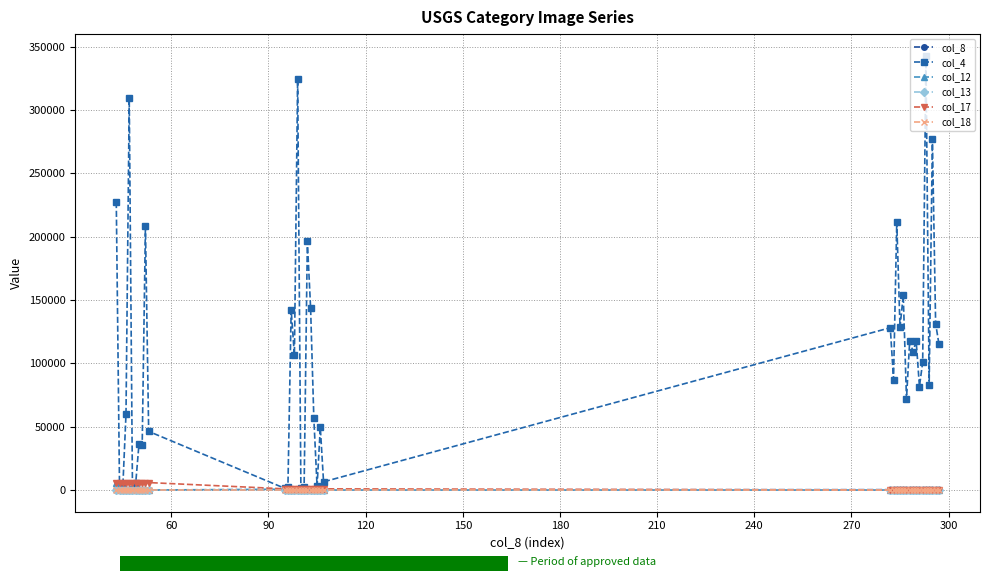

Count the number of data series in this chart.

6